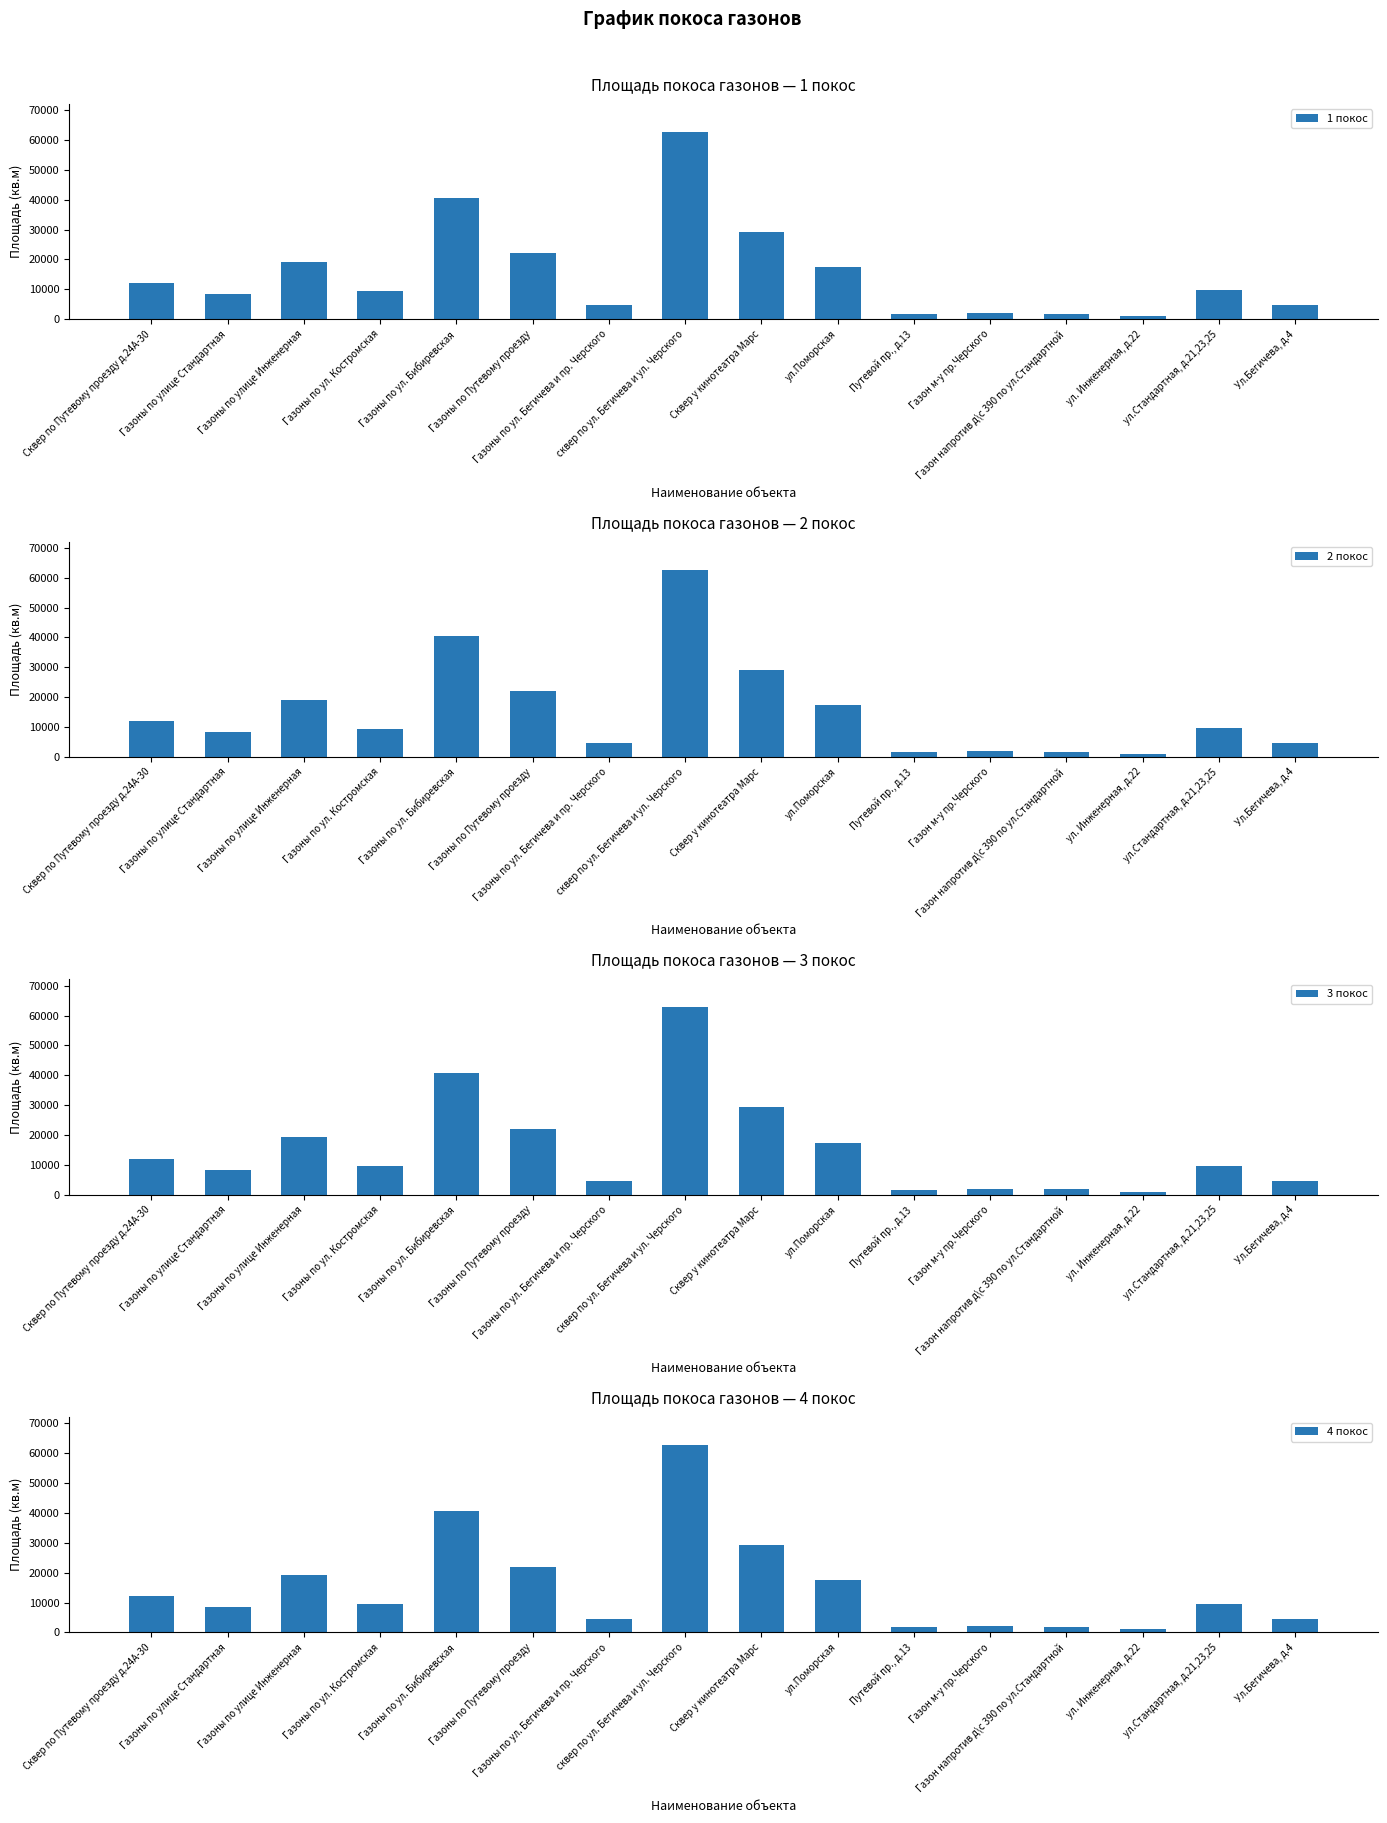

How many categories are shown in the chart?

16